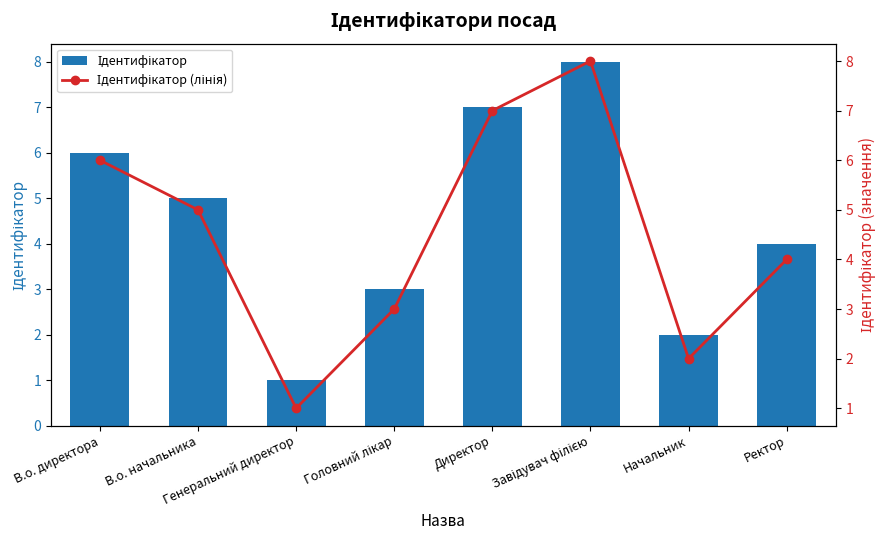

At which label does Ідентифікатор (лінія) reach its minimum?

Генеральний директор